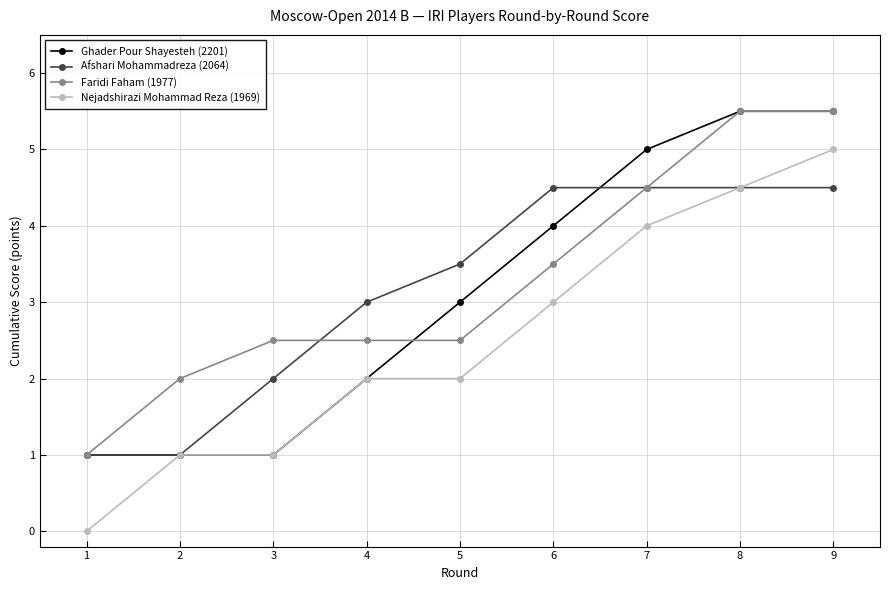

How many values in Nejadshirazi Mohammad Reza (1969) are above zero?

8